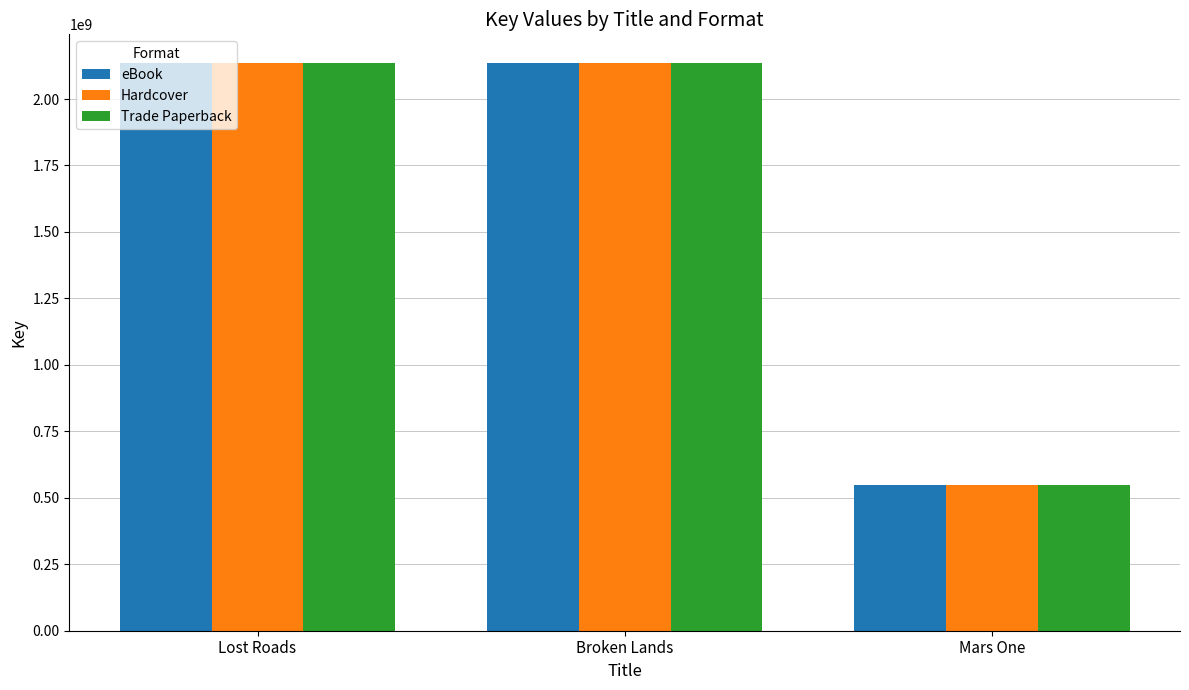

What is the maximum value shown in the chart?

2136435107